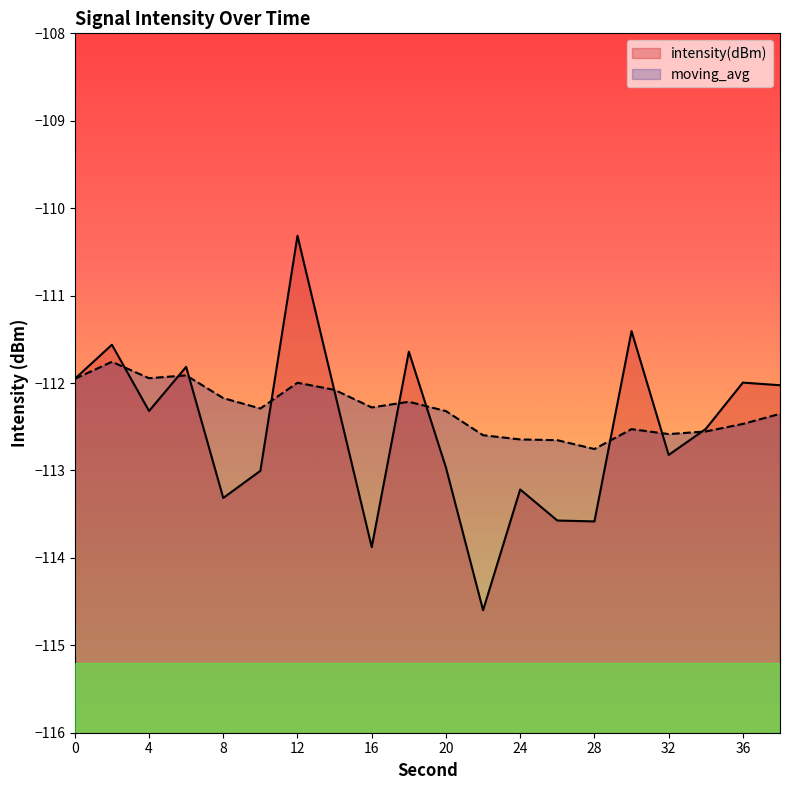

Where is the first local maximum for moving_avg?

2